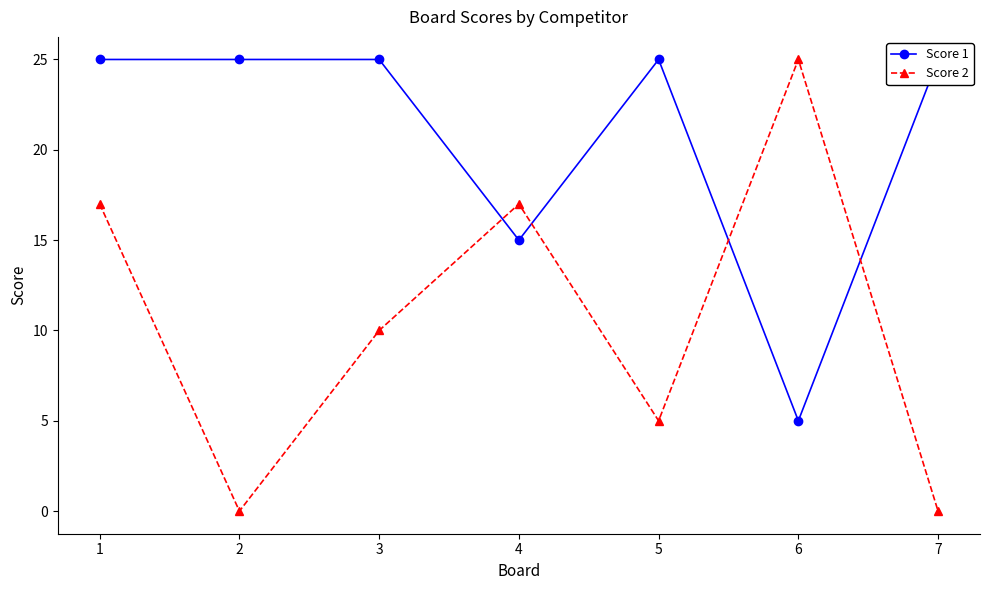

The value of Score 1 at 3 is 25. True or false?

True